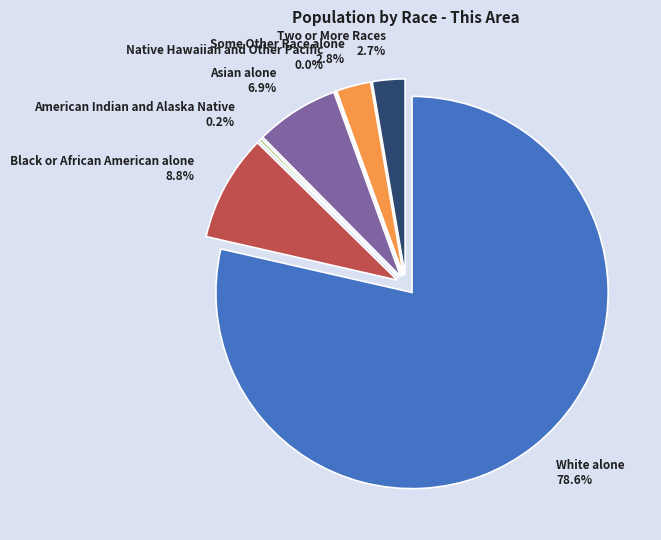

Is White alone the majority of the pie?

Yes